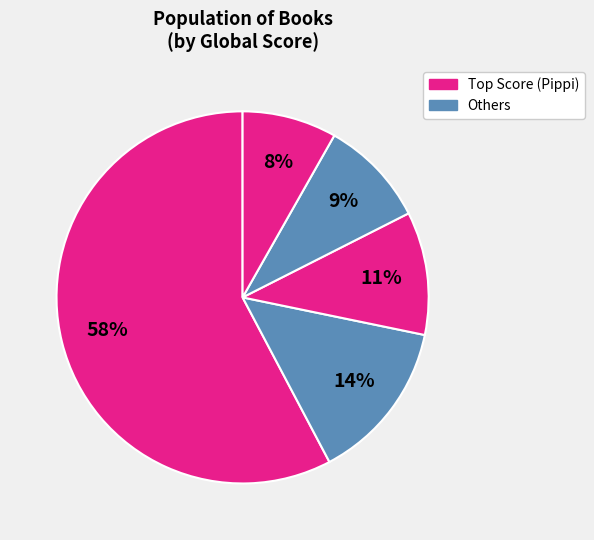

Count the number of slices in the pie.

5